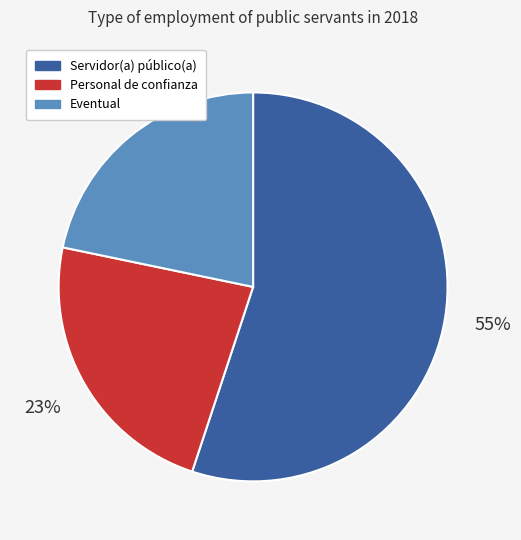

To the nearest percent, what is the difference between the largest and smallest slice percentages?

33%